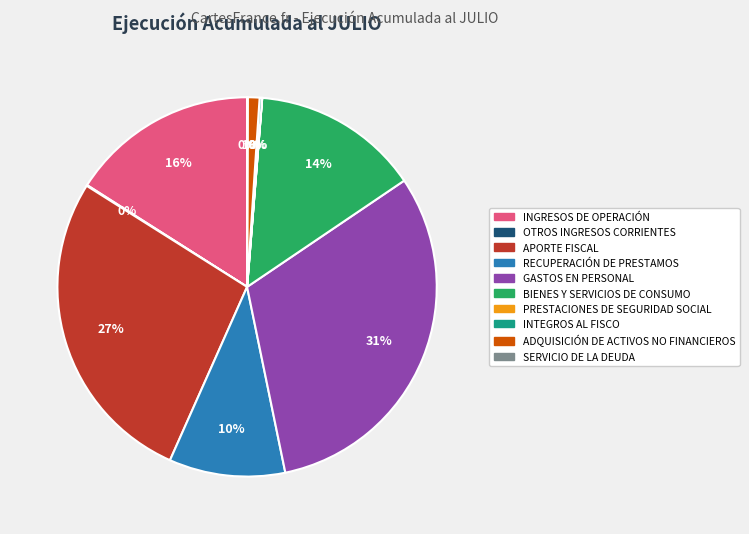

To the nearest percent, what is the difference between the largest and smallest slice percentages?

31%